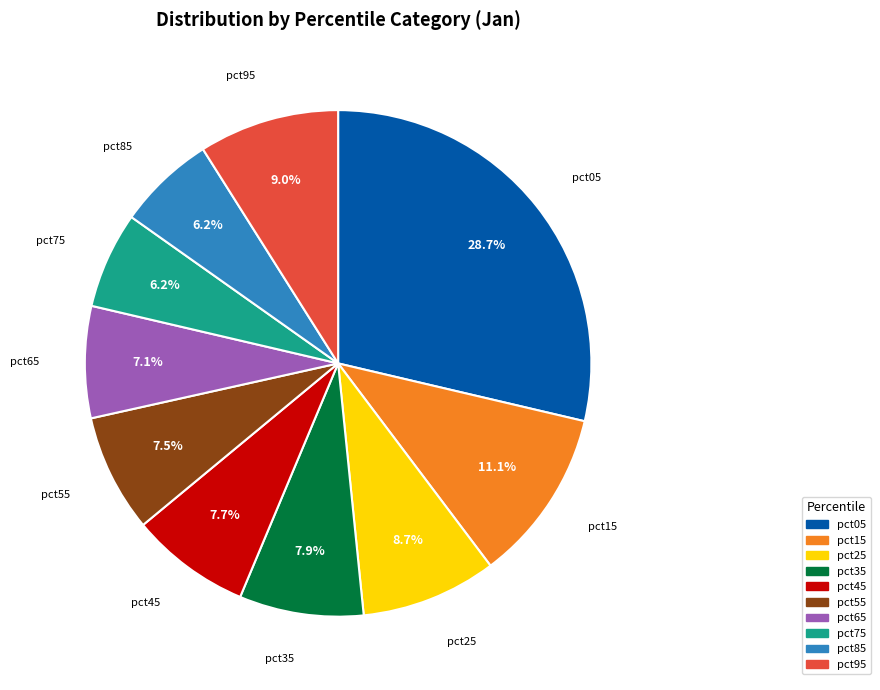

The pct25 slice represents 18% of the pie. True or false?

False